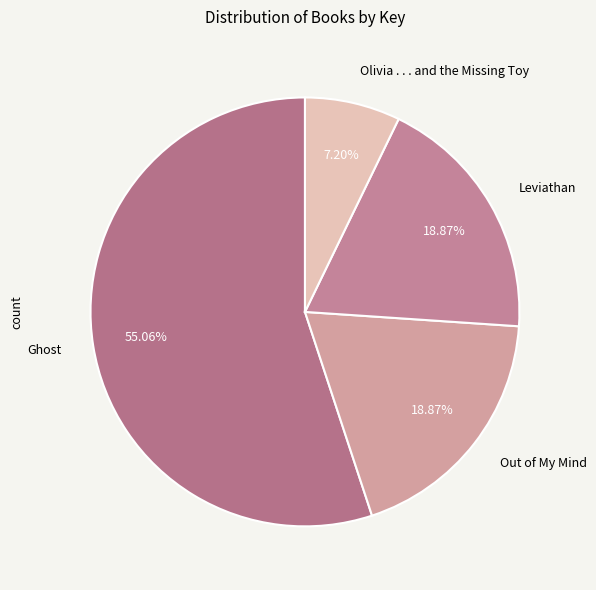

What percentage is the Leviathan slice, to the nearest percent?

19%